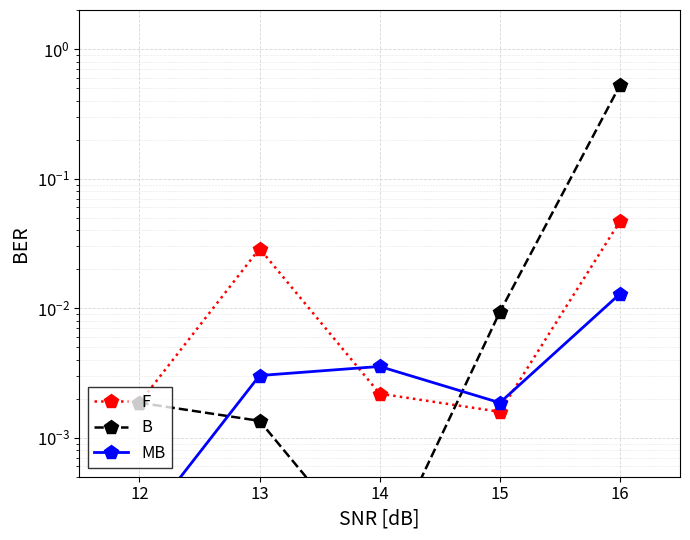

In F, how many points are higher than both neighbors (excluding endpoints)?

1